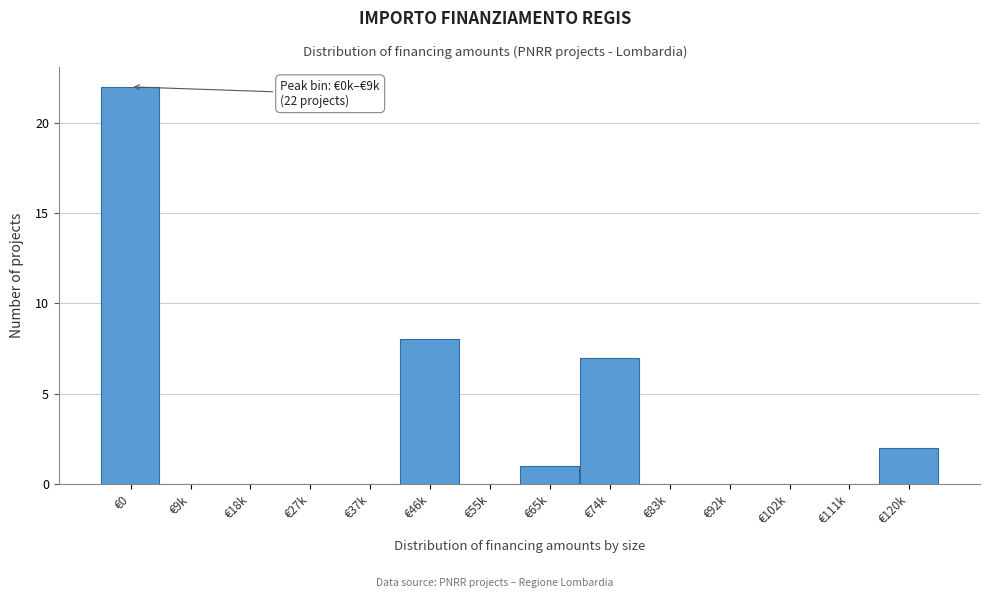

Reading right to left, extract all data points from this chart.

€120k=2	€111k=0	€102k=0	€92k=0	€83k=0	€74k=7	€65k=1	€55k=0	€46k=8	€37k=0	€27k=0	€18k=0	€9k=0	€0=22